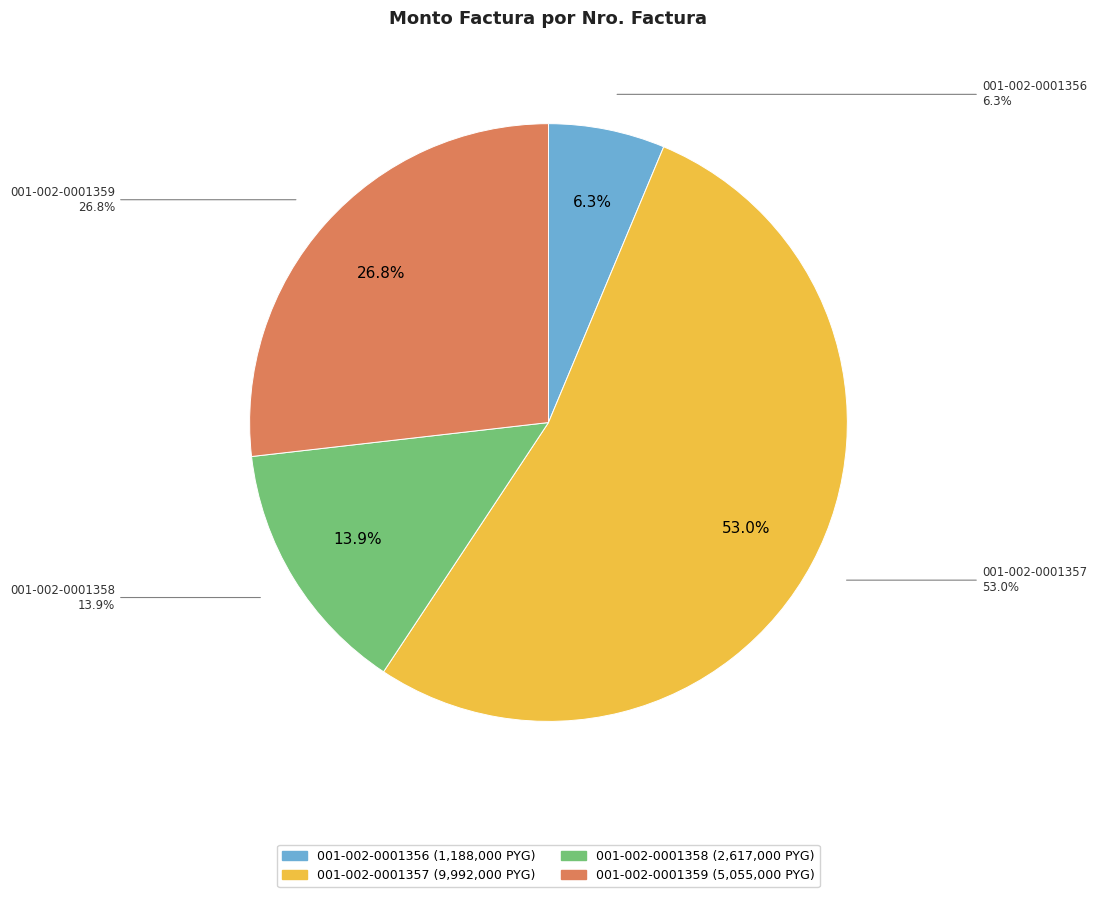

Which slice represents more than half of the pie?

001-002-0001357